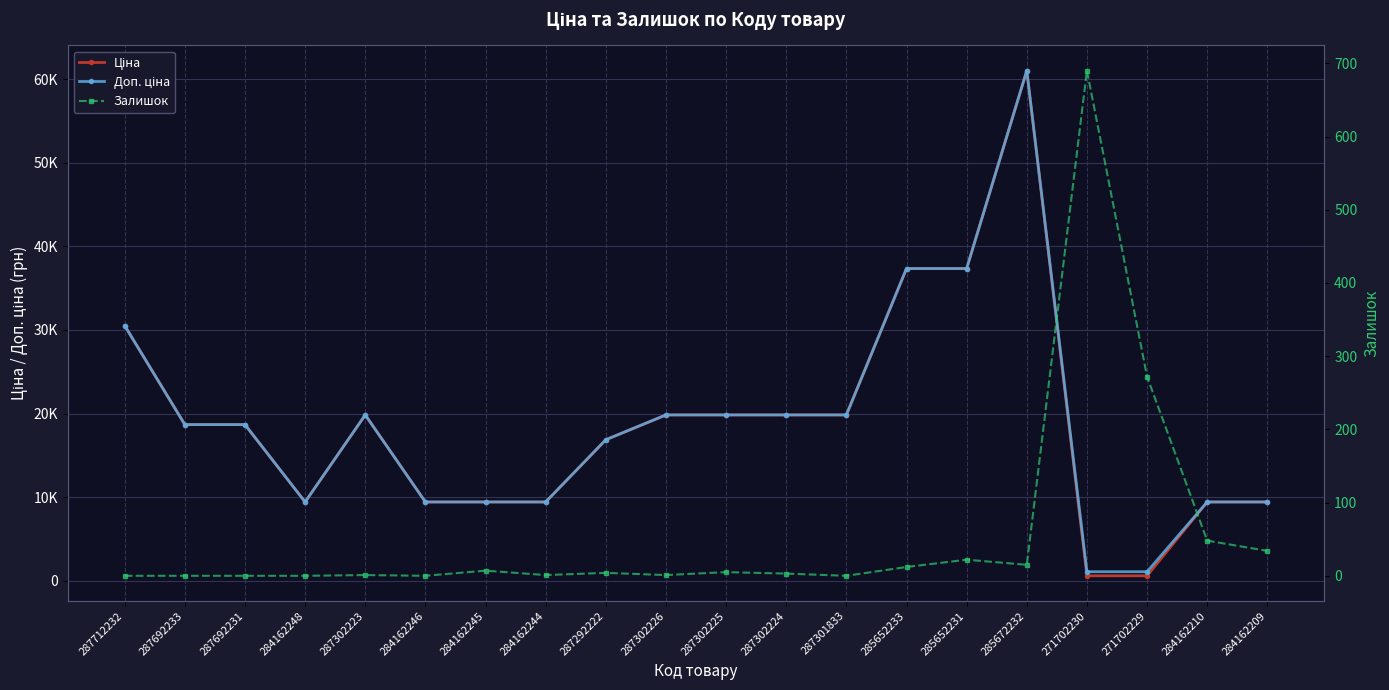

What is the sum of all Залишок values?

1115.0